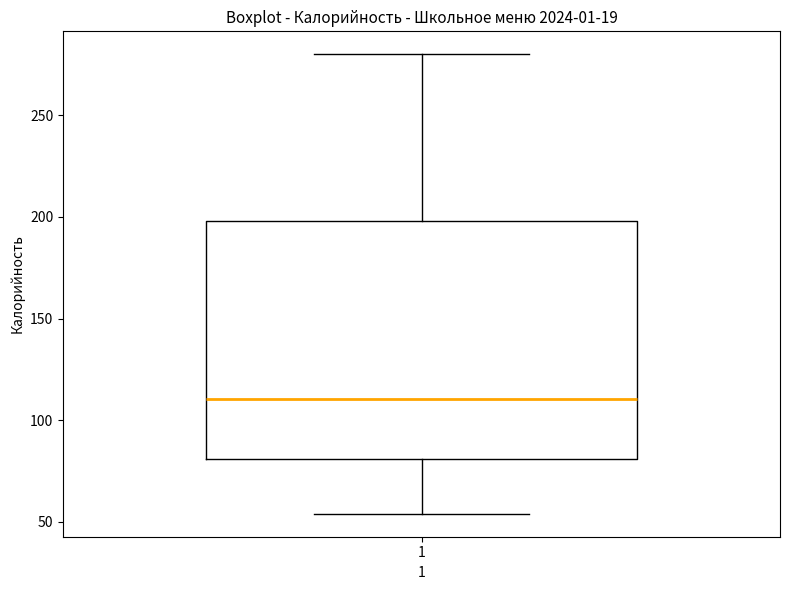

Where does the upper whisker of the box at x = 1 end on the y-axis? The values are not printed on the chart, so give them approximately, as read against the axis.

280